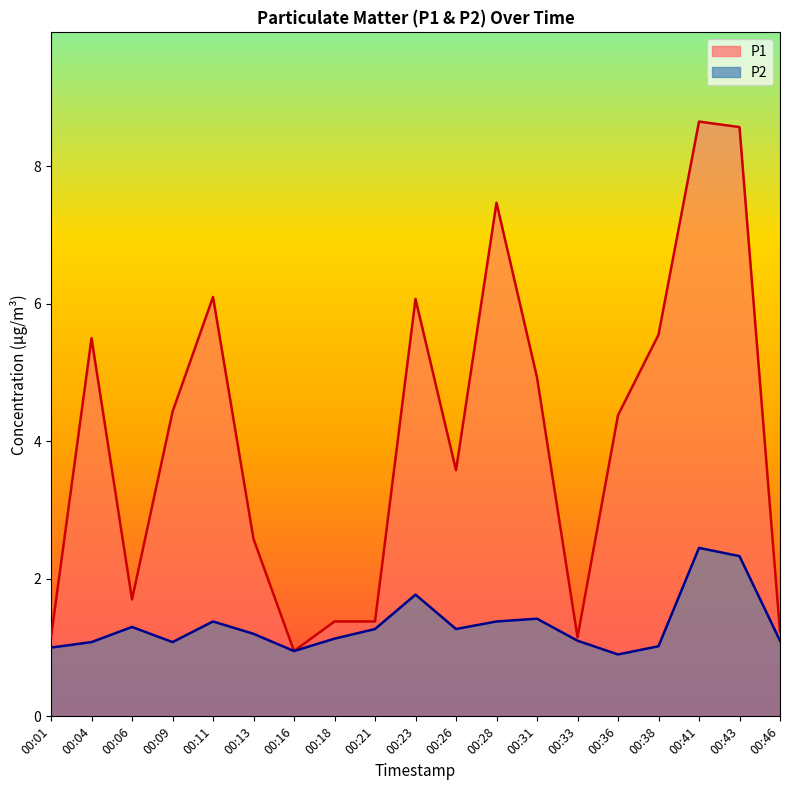

How many lines are shown in the chart?

2